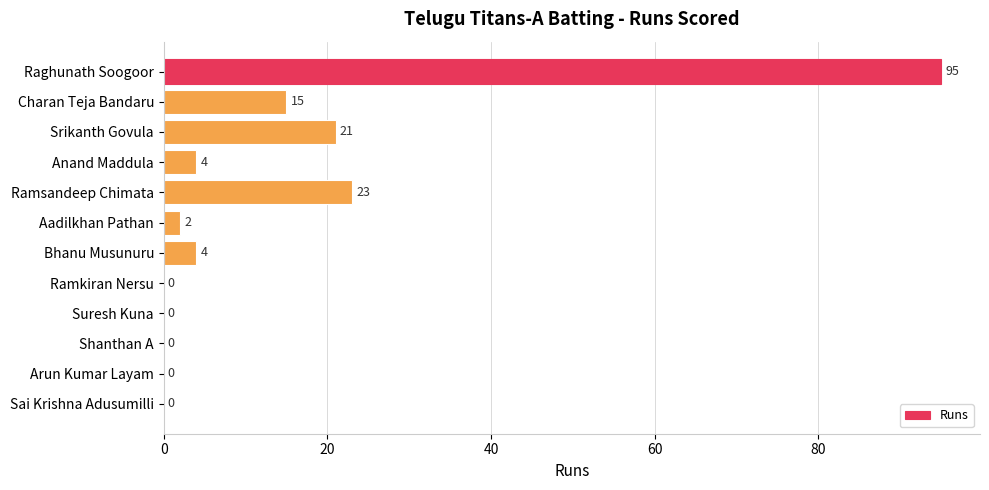

What is the sum of all values?

164